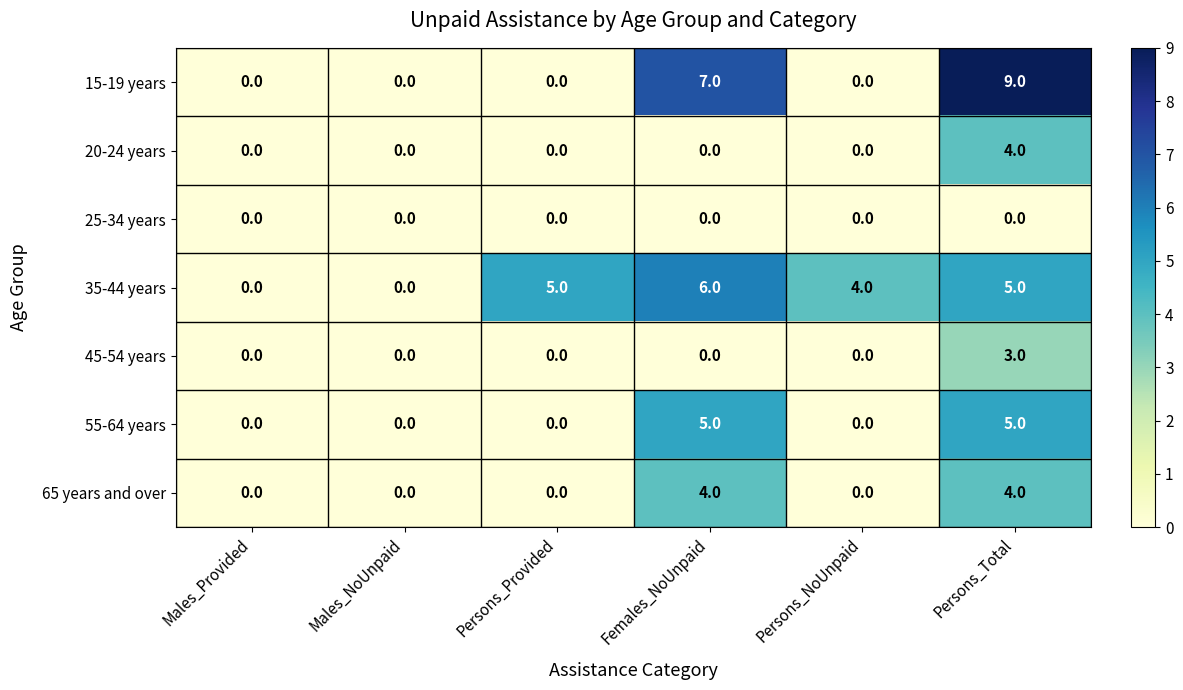

Which series has the largest range (max minus min)?

15-19 years